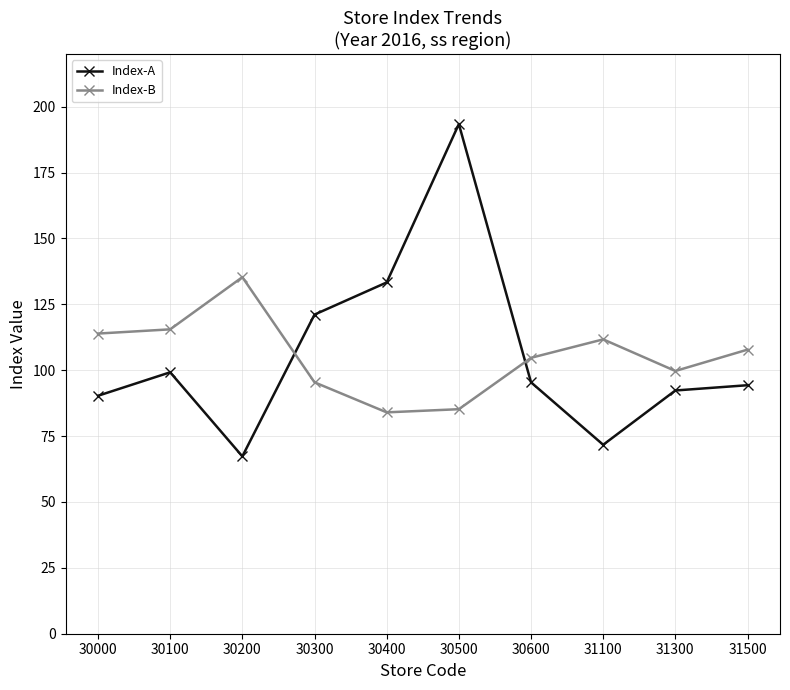

Rank the series by their maximum value, from lowest to highest.

Index-B, Index-A